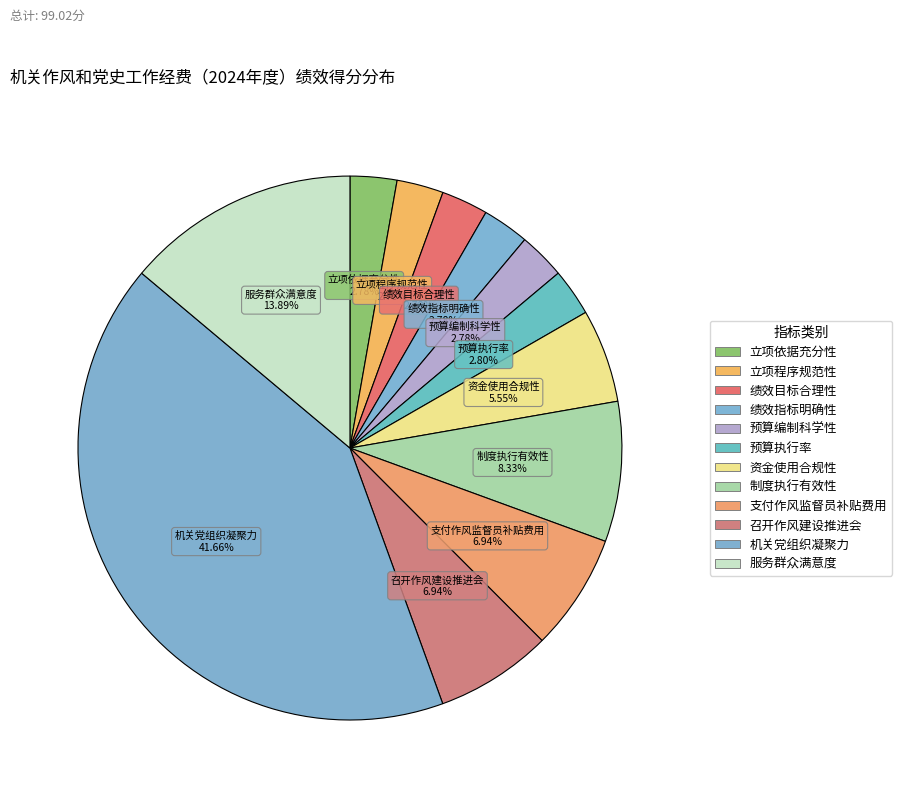

Do 预算编制科学性 and 支付作风监督员补贴费用 together represent more than half of the pie?

No